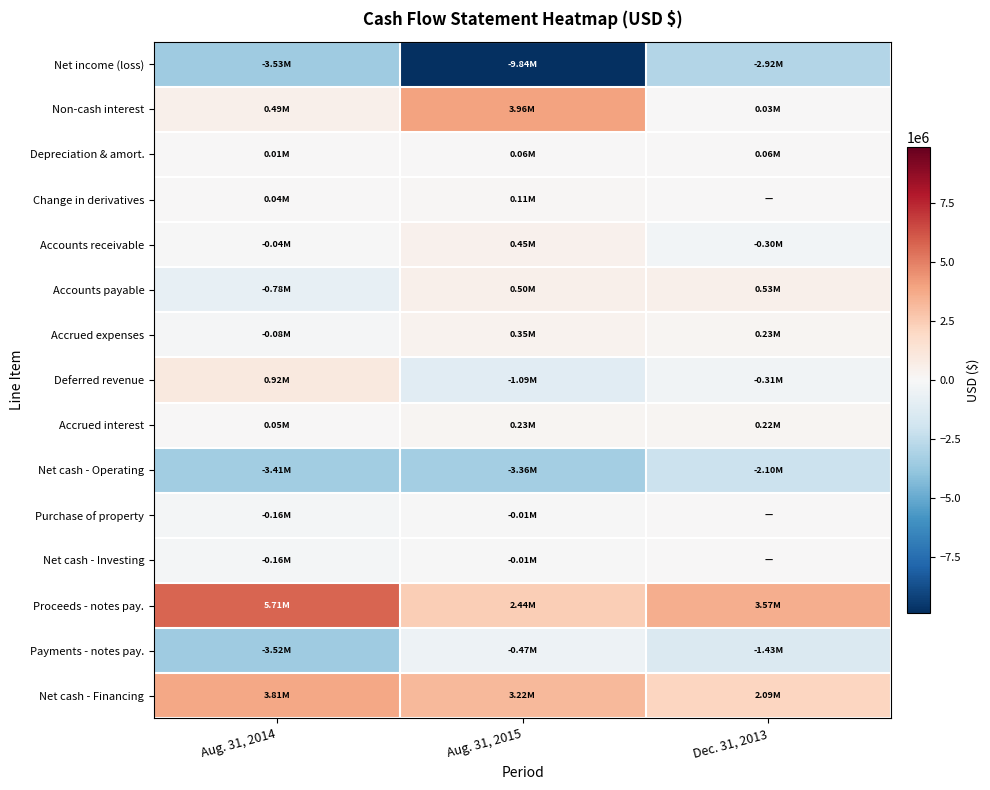

Which series has the largest range (max minus min)?

Net income (loss)